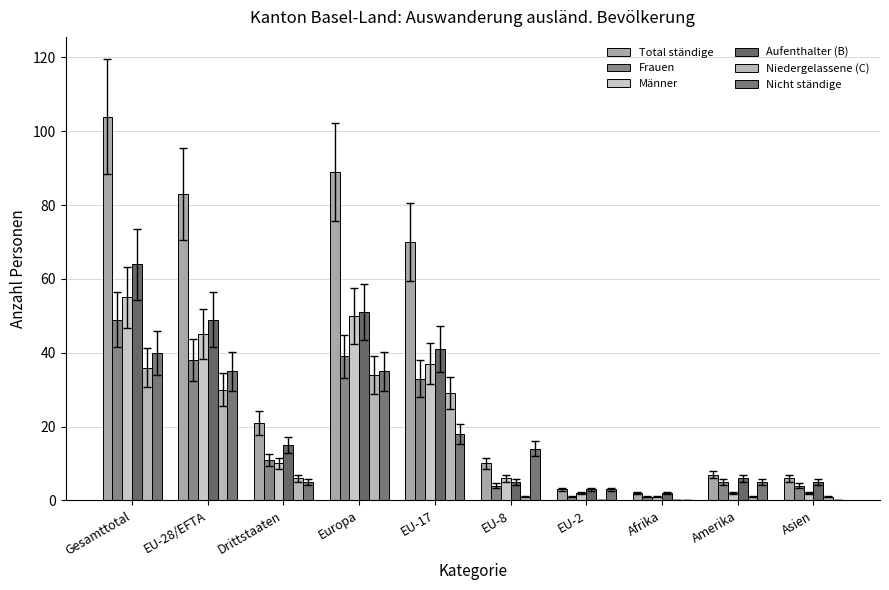

At which category is the sum across all series the highest?

Gesamttotal